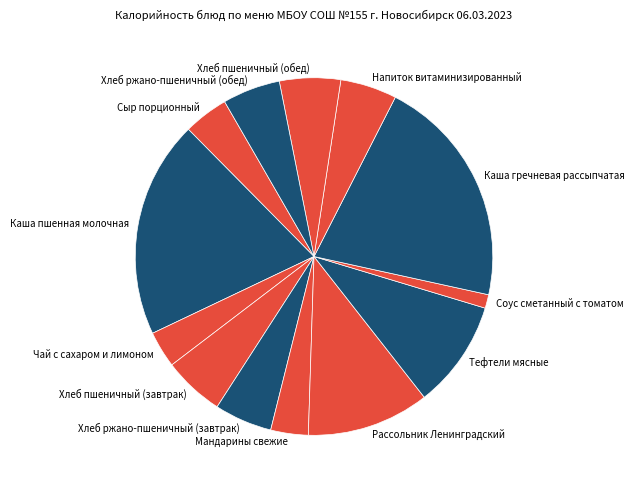

True or false: Хлеб пшеничный (завтрак) accounts for 6% of the total.

True